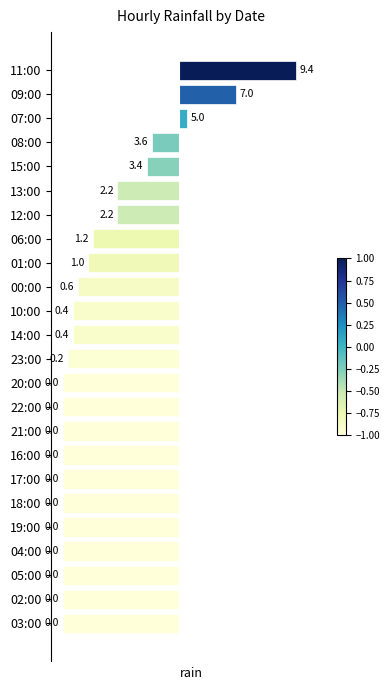

How many bars are there in total?

24